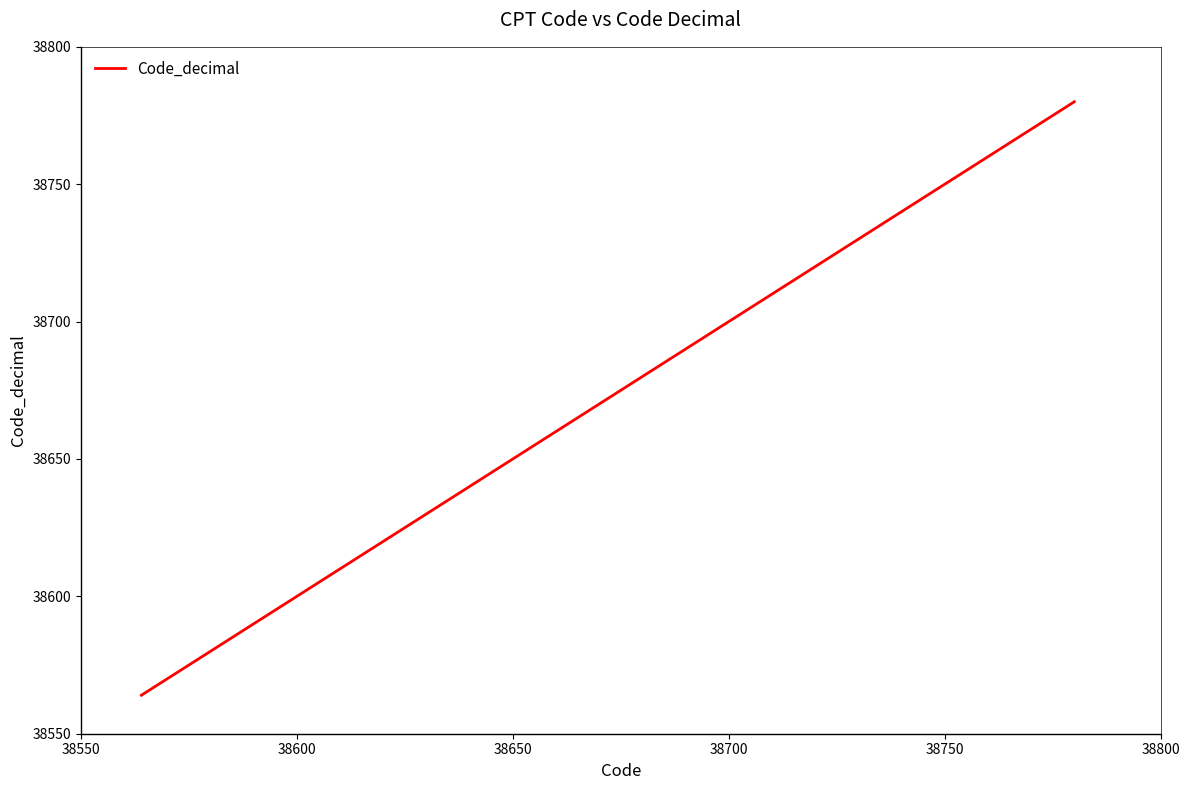

What is the sum of all values?

231630